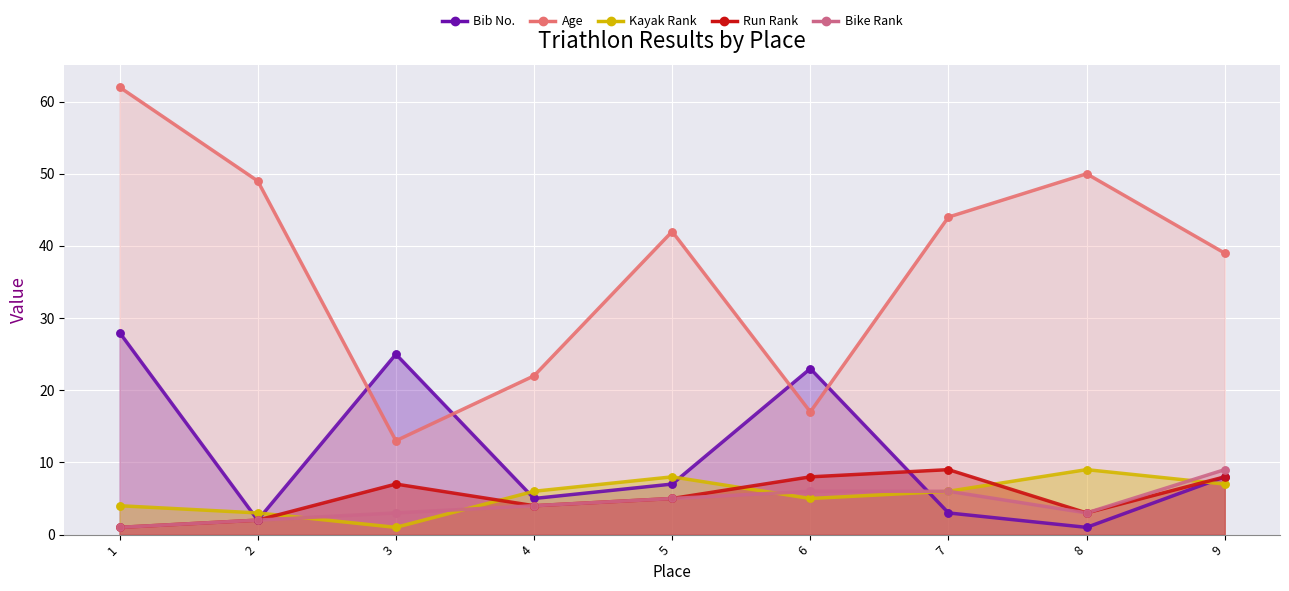

What is the total value across all series at 6?

59